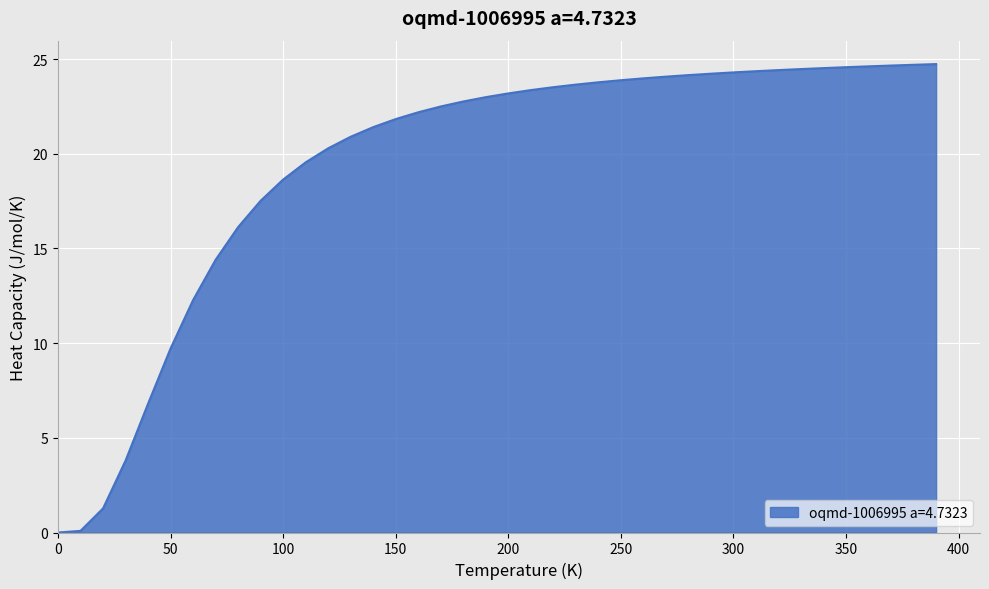

What is the difference between the maximum and minimum values?

24.7